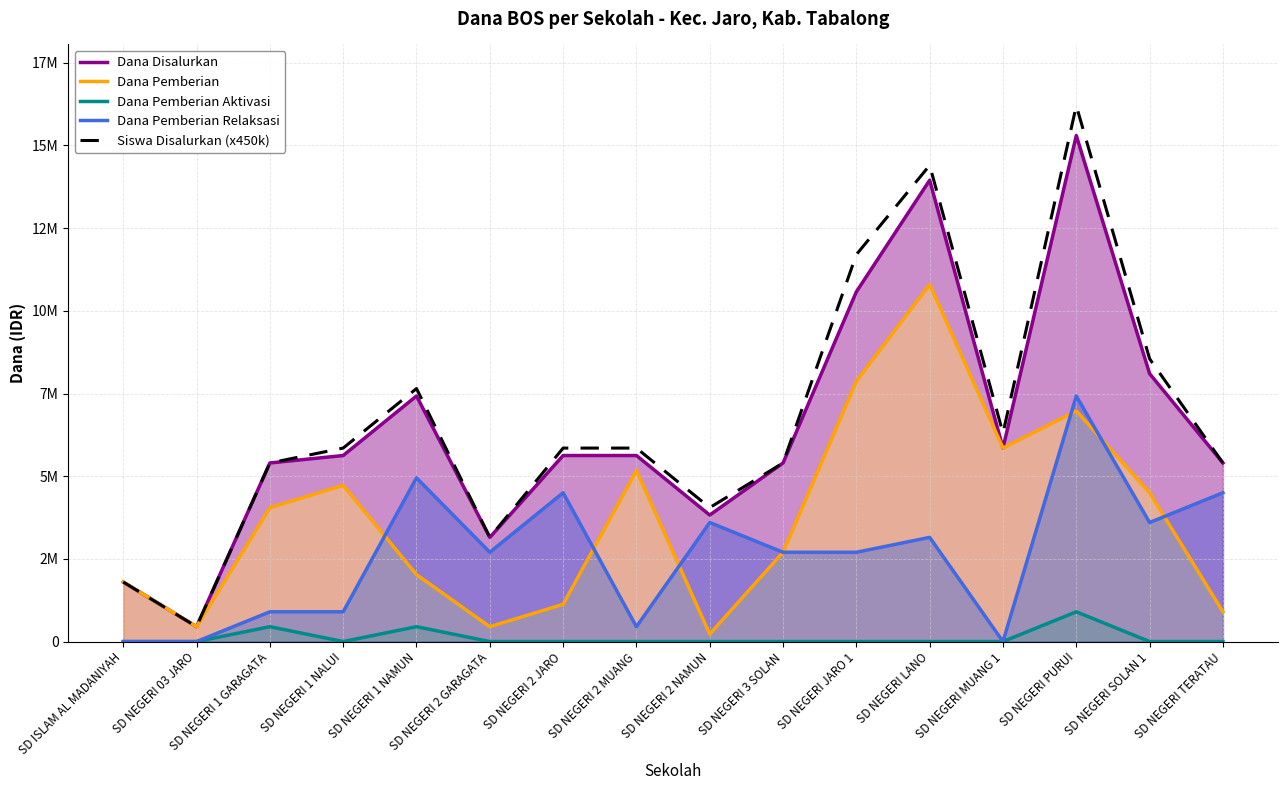

What are all the series names shown in the legend?

Dana Disalurkan, Dana Pemberian, Dana Pemberian Aktivasi, Dana Pemberian Relaksasi, Siswa Disalurkan (x450k)